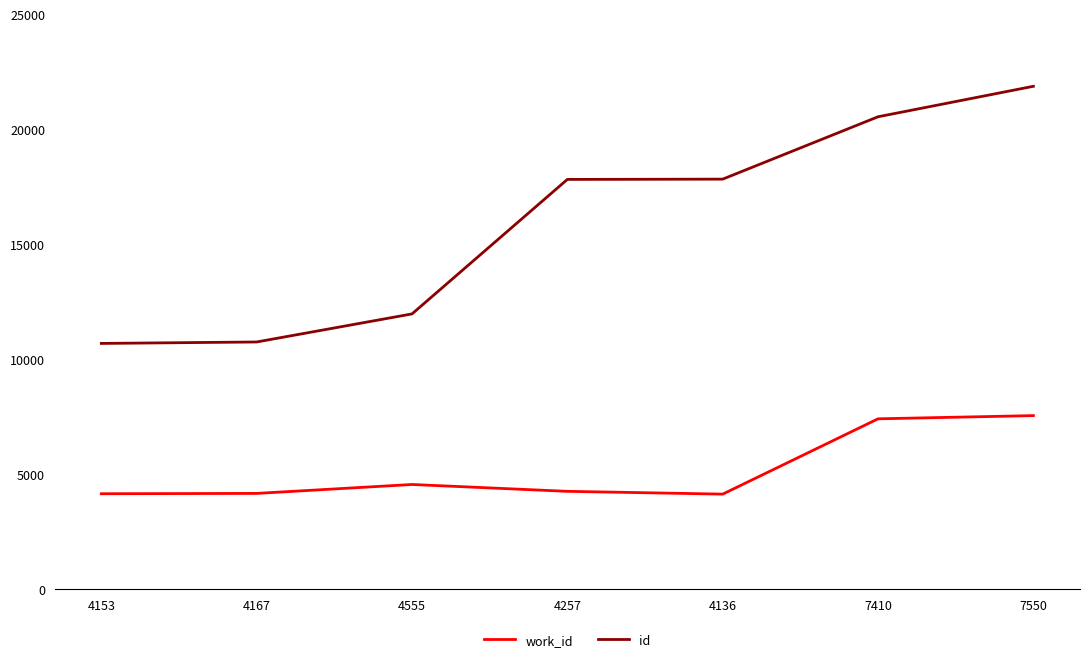

What is the spread (max minus min) of values at 7410?

13133